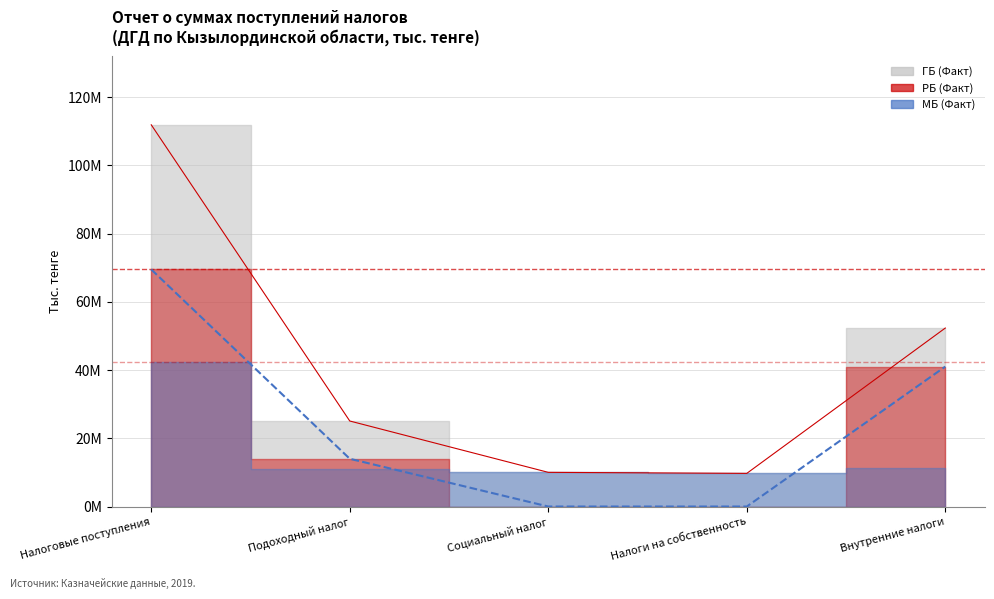

What is the highest value of the ГБ (Факт) series?

111890988